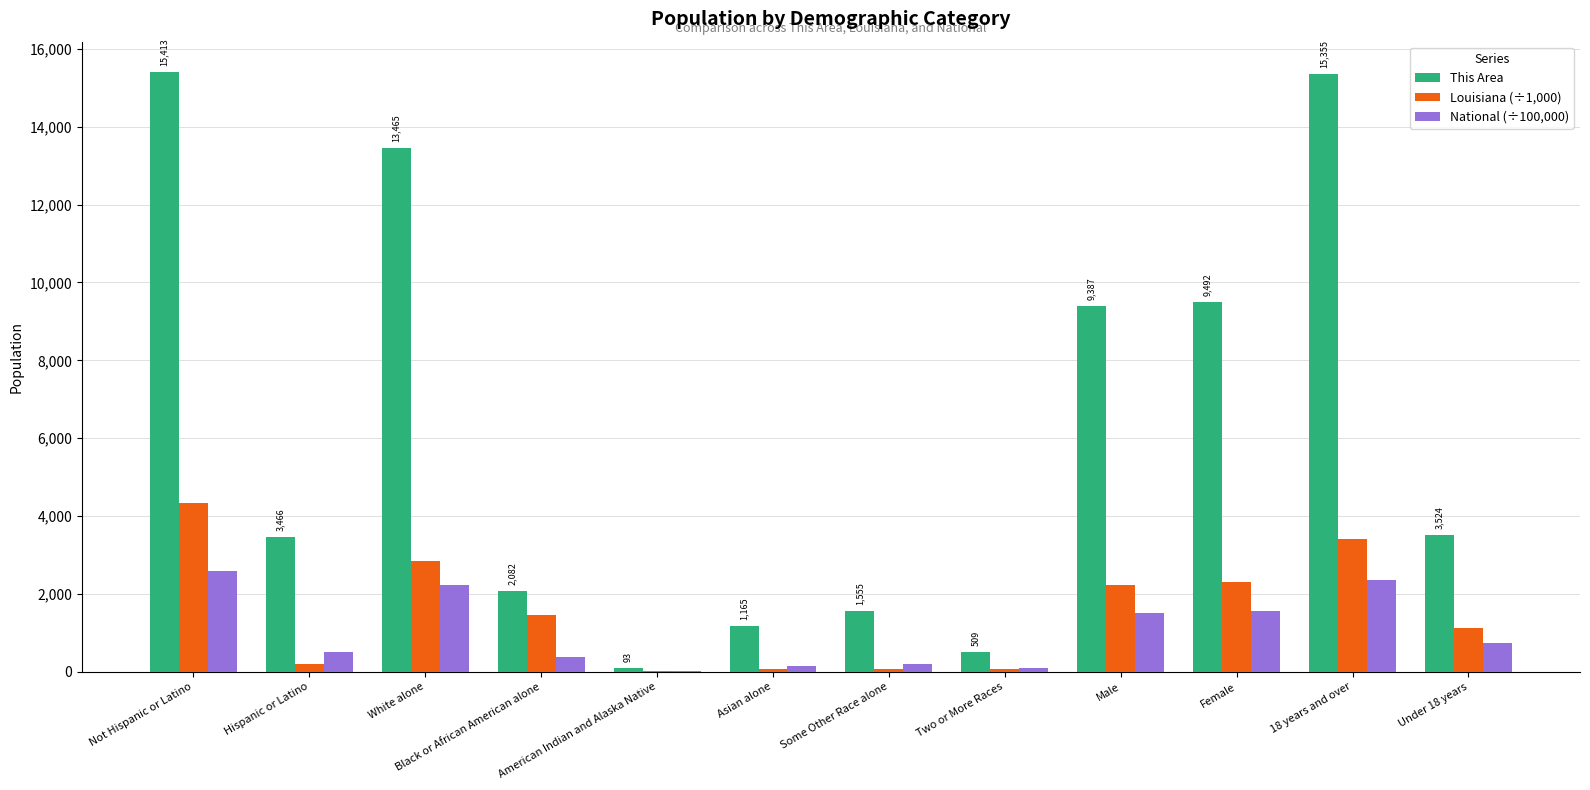

At which category is the sum across all series the highest?

Not Hispanic or Latino